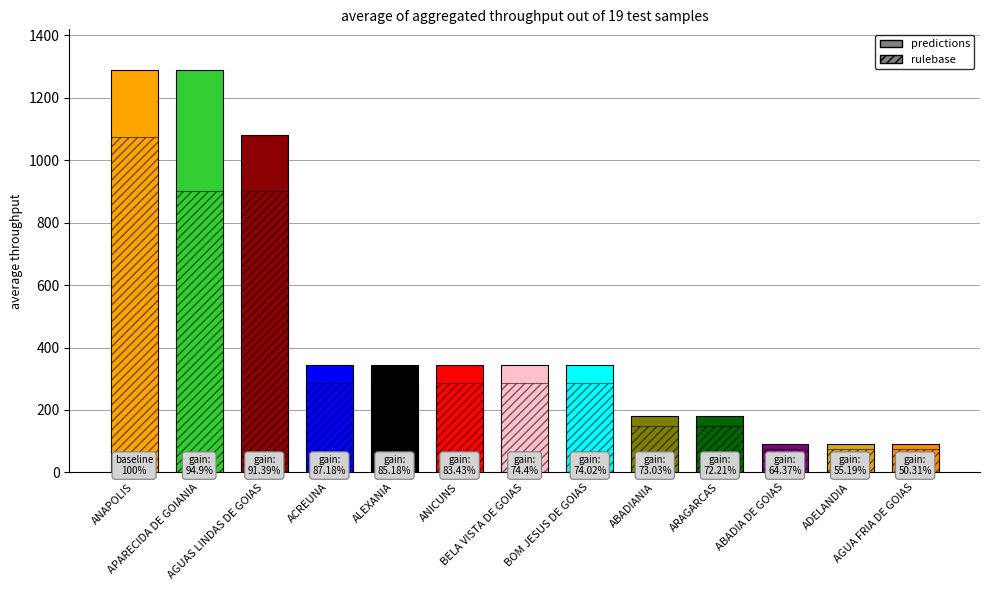

The value of predictions at ABADIANIA is 89. True or false?

False